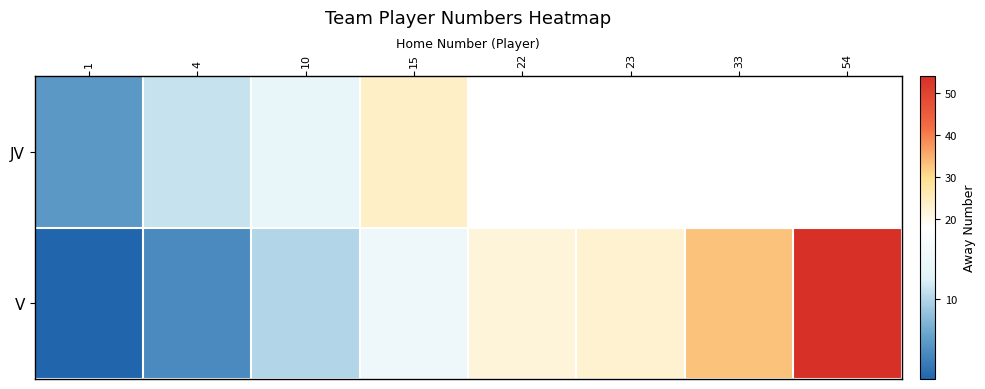

True or false: V has a value of 15.0 at 15.

True